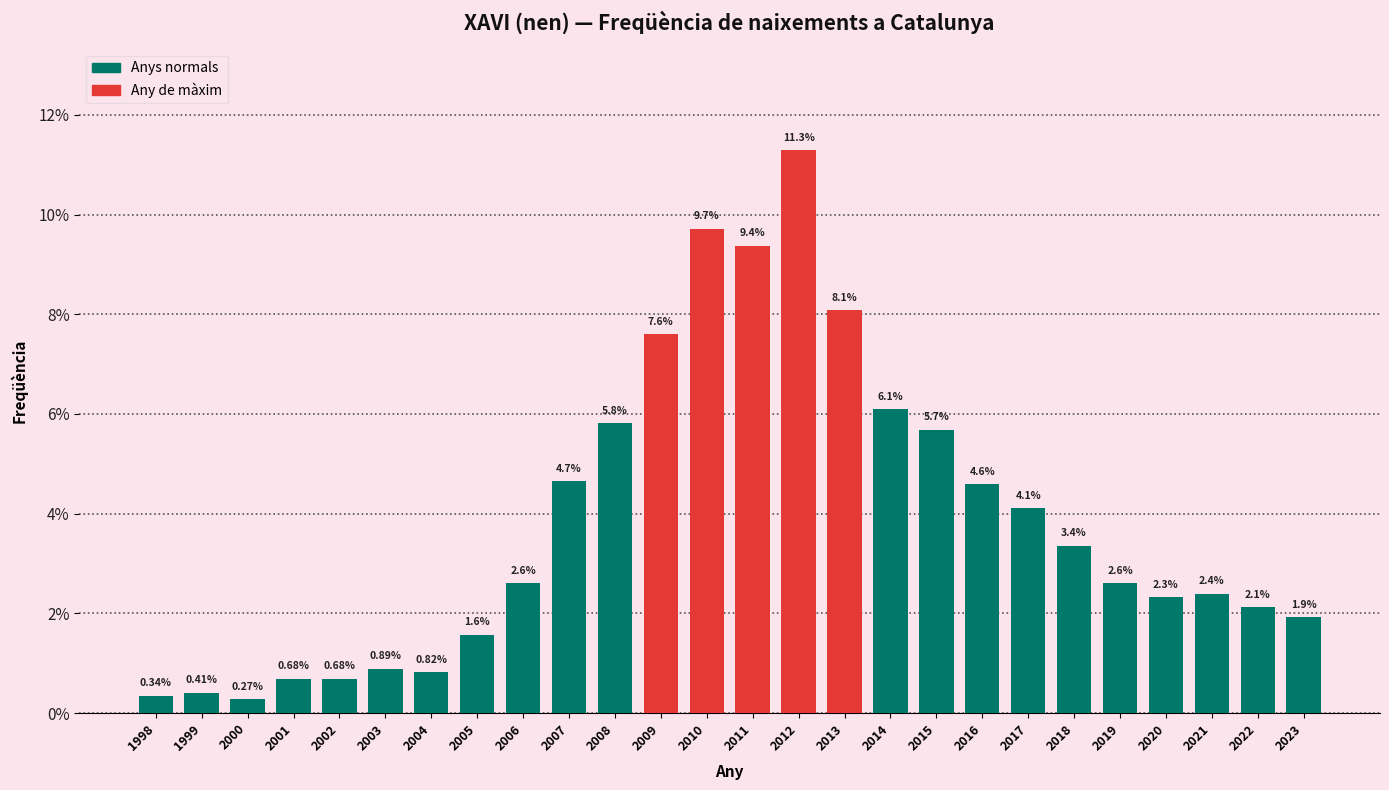

What is the ratio of the value at 2014 to the value at 2006?

2.3